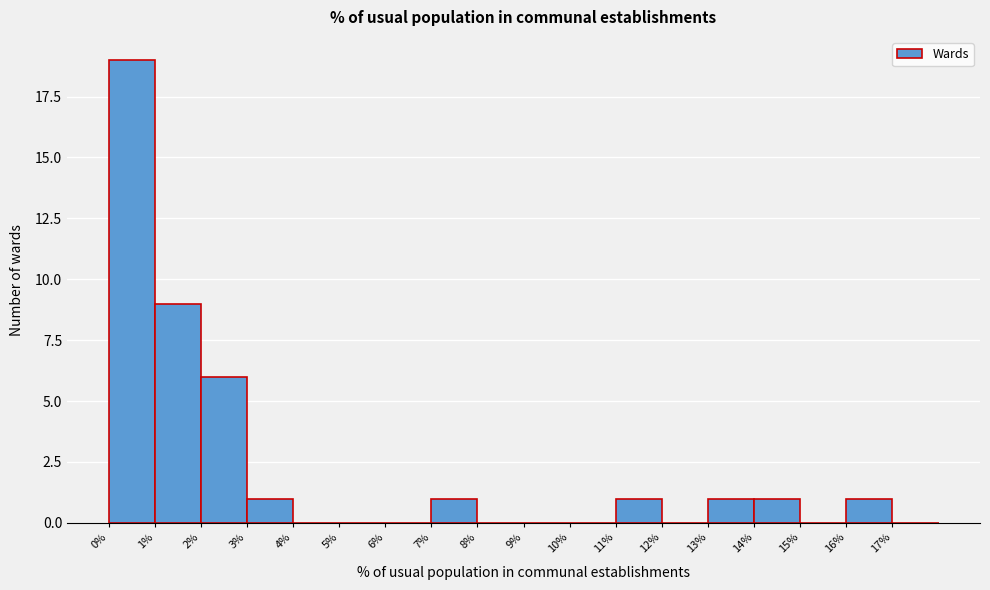

Reading left to right, transcribe this chart: for each bar, give the range it covers on the x-axis and its height. The values are not printed on the chart, so give them approximately, as read against the axis.

0 to 1: 19
1 to 2: 9
2 to 3: 6
3 to 4: 1
4 to 5: 0
5 to 6: 0
6 to 7: 0
7 to 8: 1
8 to 9: 0
9 to 10: 0
10 to 11: 0
11 to 12: 1
12 to 13: 0
13 to 14: 1
14 to 15: 1
15 to 16: 0
16 to 17: 1
17 to 18: 0